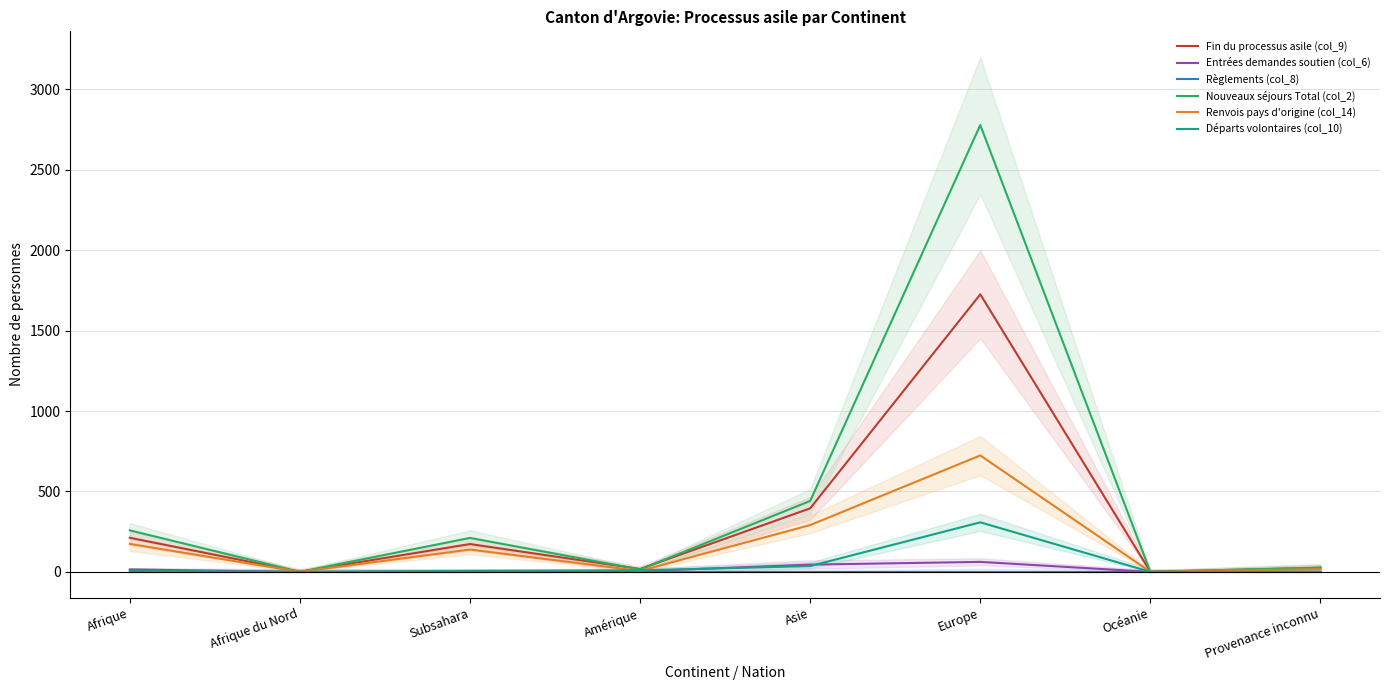

At which category is the sum across all series the highest?

Europe